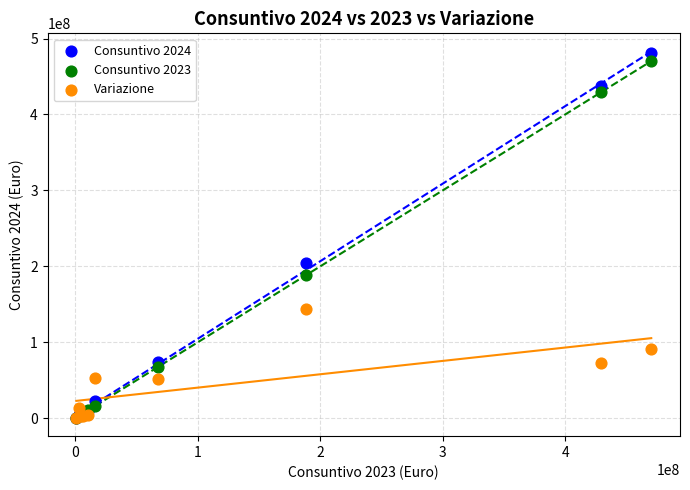

Which series has the largest Y range (max minus min)?

Consuntivo 2024